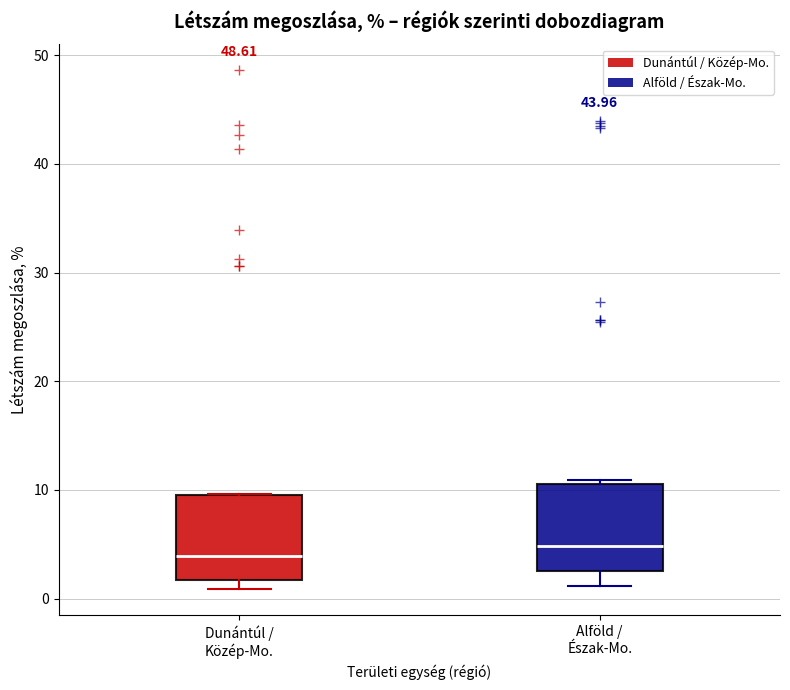

Reading left to right, read every box against the y-axis: the position of its median line, the range the box covers, and the ends of its whiskers. The values are not printed on the chart, so give them approximately, as read against the axis.

Dunántúl / Közép-Mo.: median 4, box 2 to 10, whiskers 1 to 10
Alföld / Észak-Mo.: median 5, box 3 to 11, whiskers 1 to 11 (just above the box's upper edge)